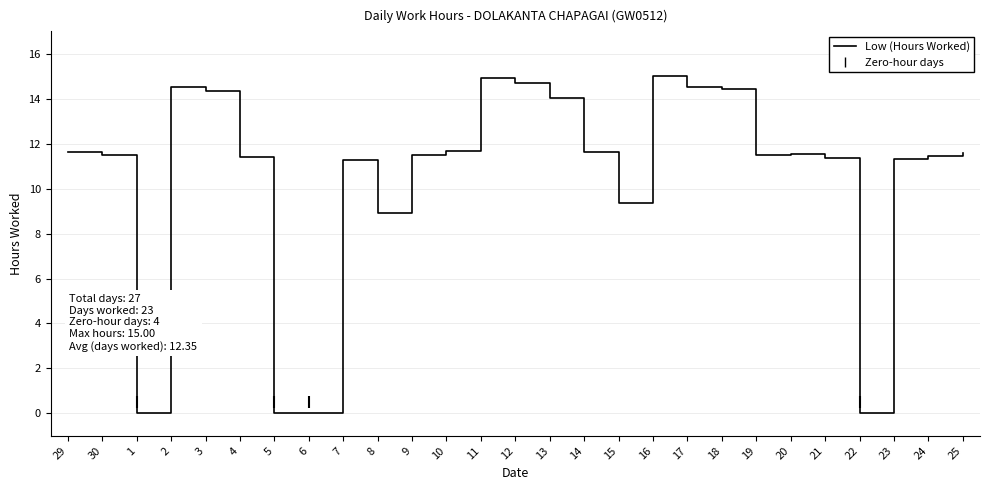

The chart shows a value of 11.6 at 25. True or false?

True